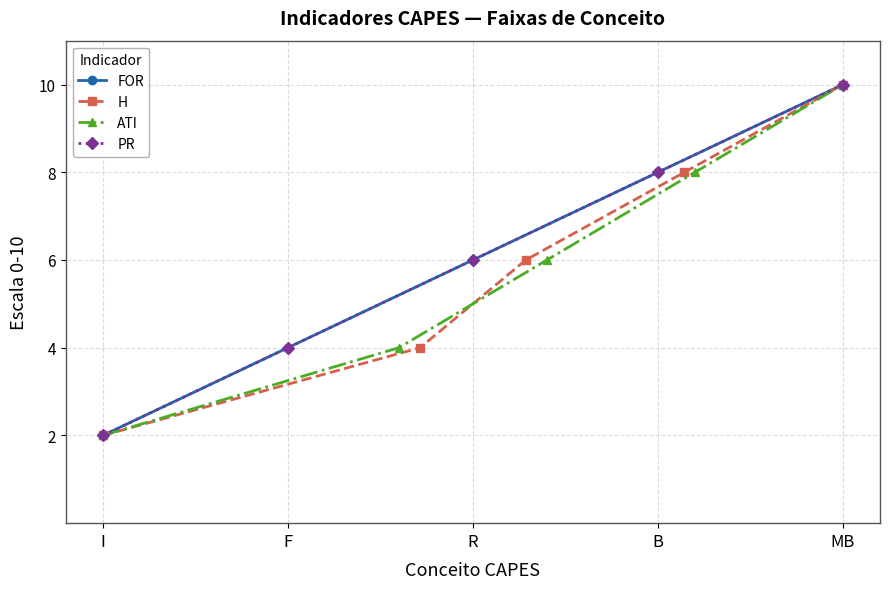

How many values in the ATI series are below 6?

2